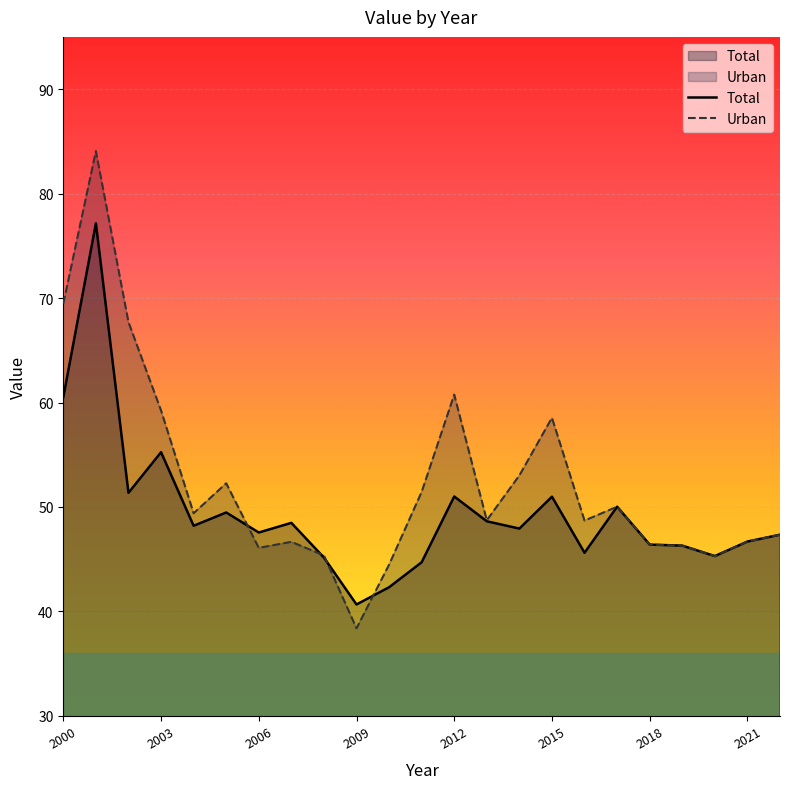

What is the difference between the highest and lowest values at 2006?

1.5